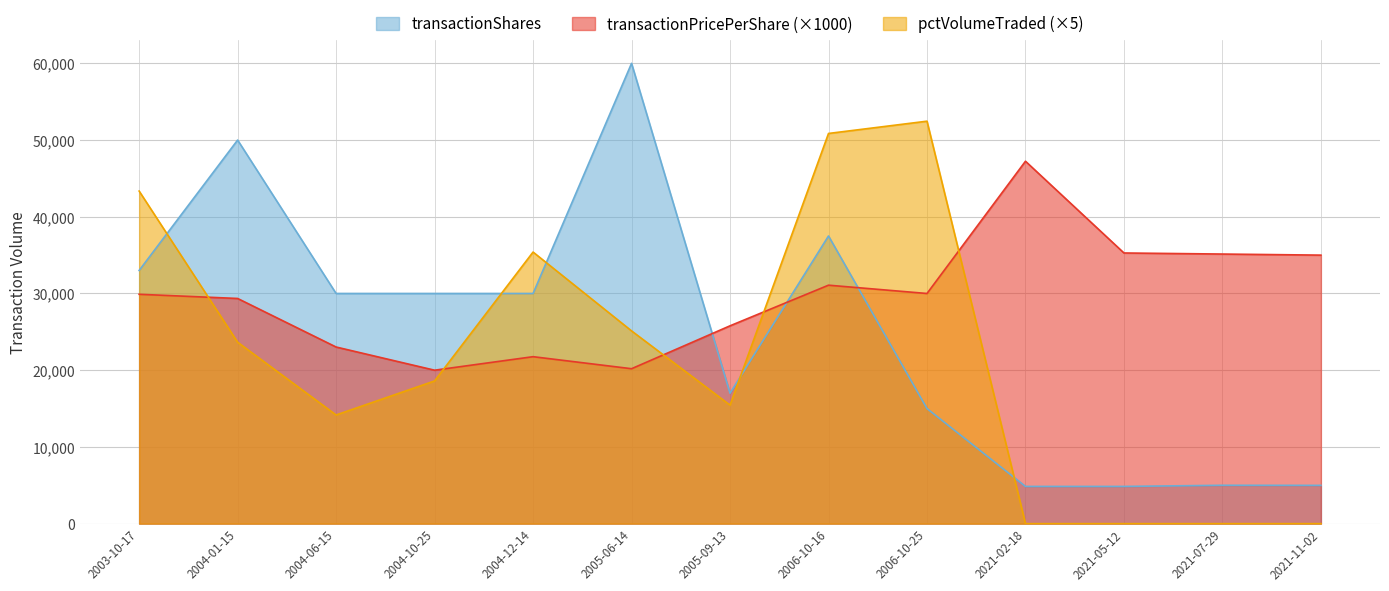

Between 2021-07-29 and 2021-11-02, which is larger?

2021-07-29